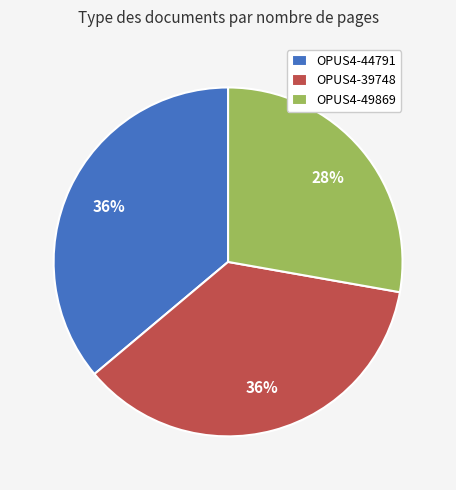

To the nearest percent, what is the difference between the largest and smallest slice percentages?

8%